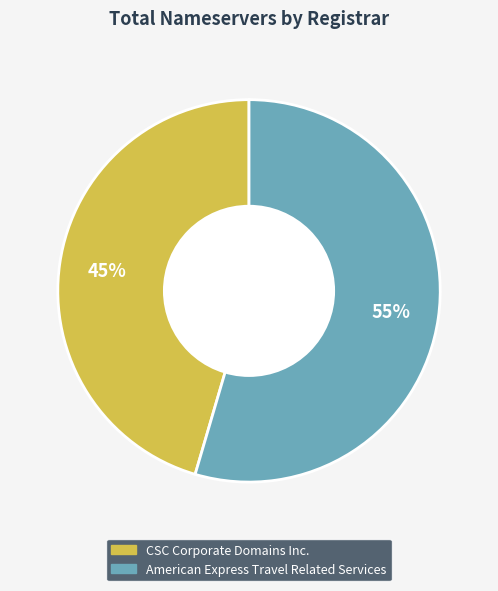

Is there any slice that represents more than half of the pie?

Yes